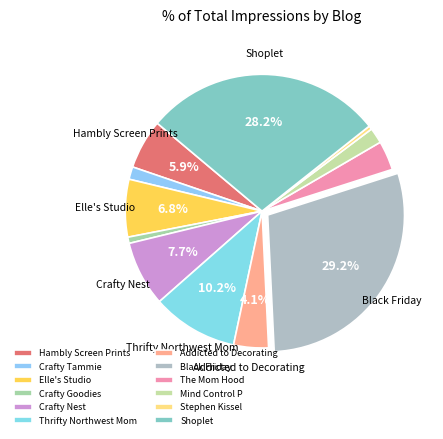

What portion of the pie excludes Black Friday?

70.8%